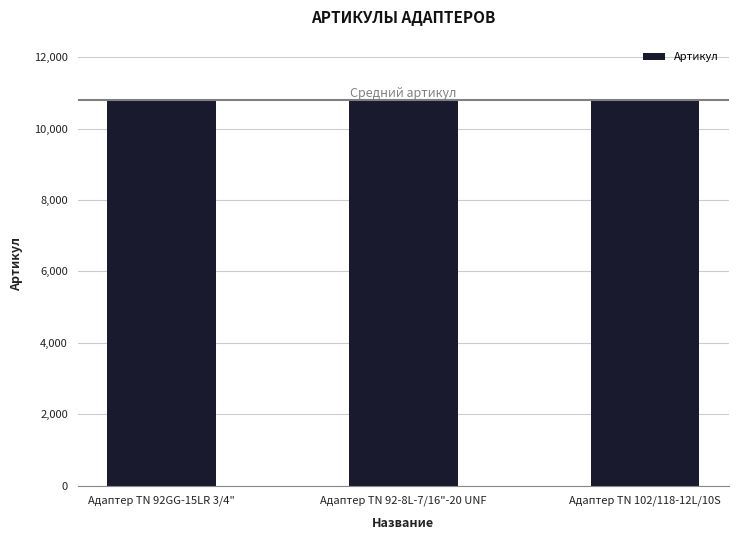

How many categories are shown in the chart?

3